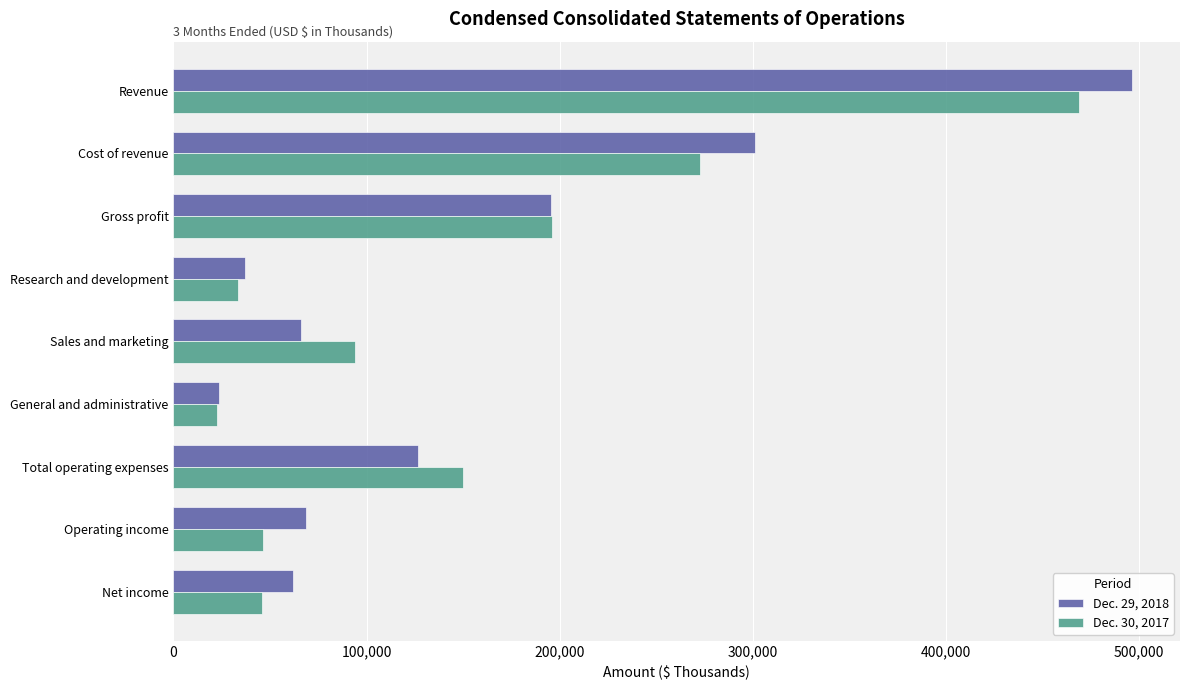

Is it true that Dec. 30, 2017 equals 54348 at Gross profit?

False